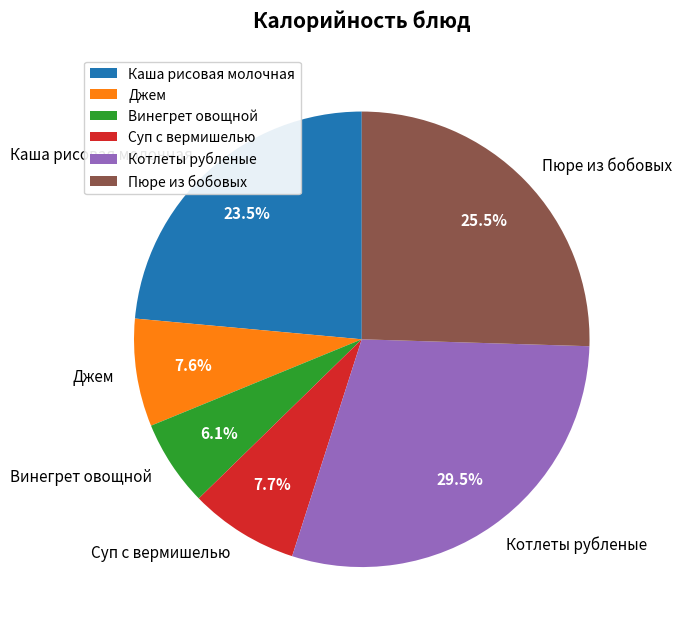

What is the ratio of the value at Пюре из бобовых to the value at Котлеты рубленые?

0.9